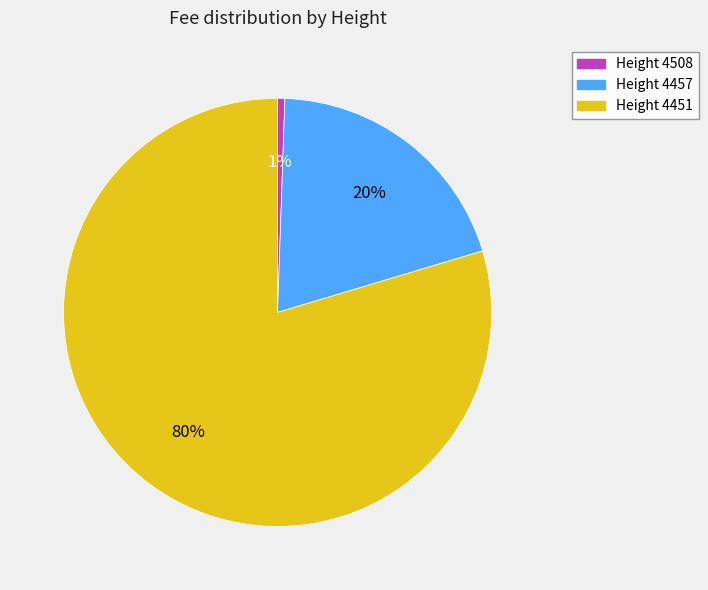

To the nearest percent, what is the average slice percentage?

33%